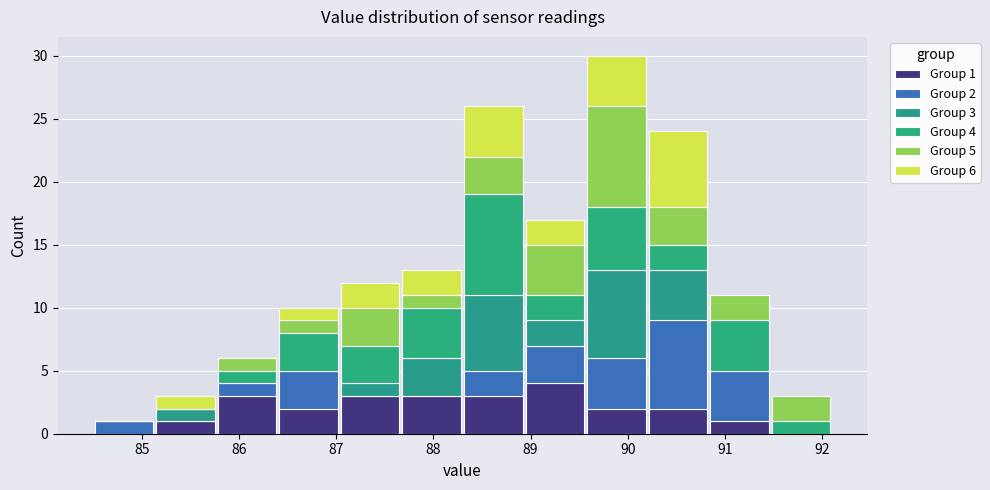

Which range on the x-axis has the tallest stacked bar (by total height)?

89.6 to 90.2